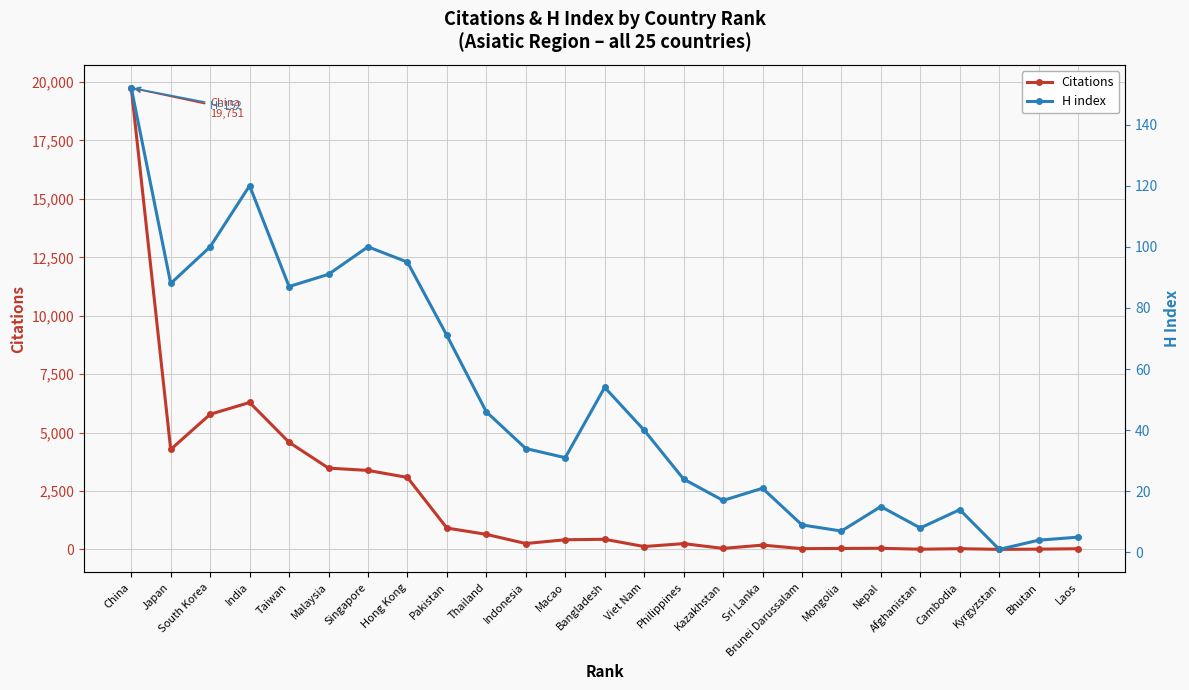

At which category does the chart reach its peak across all series?

China